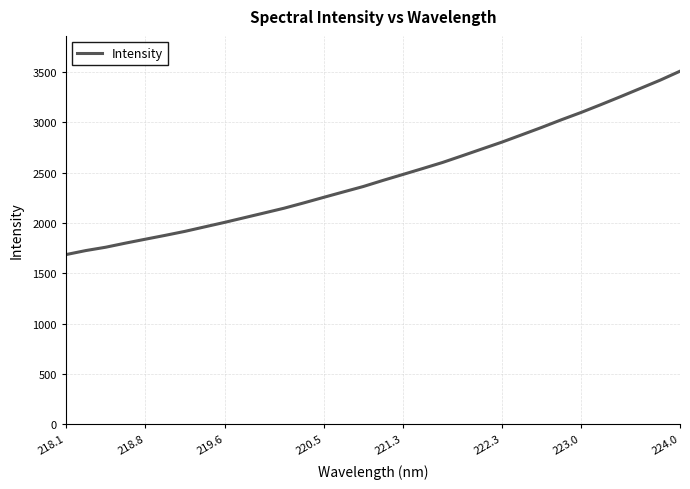

What is the difference between the maximum and minimum values?

1821.6